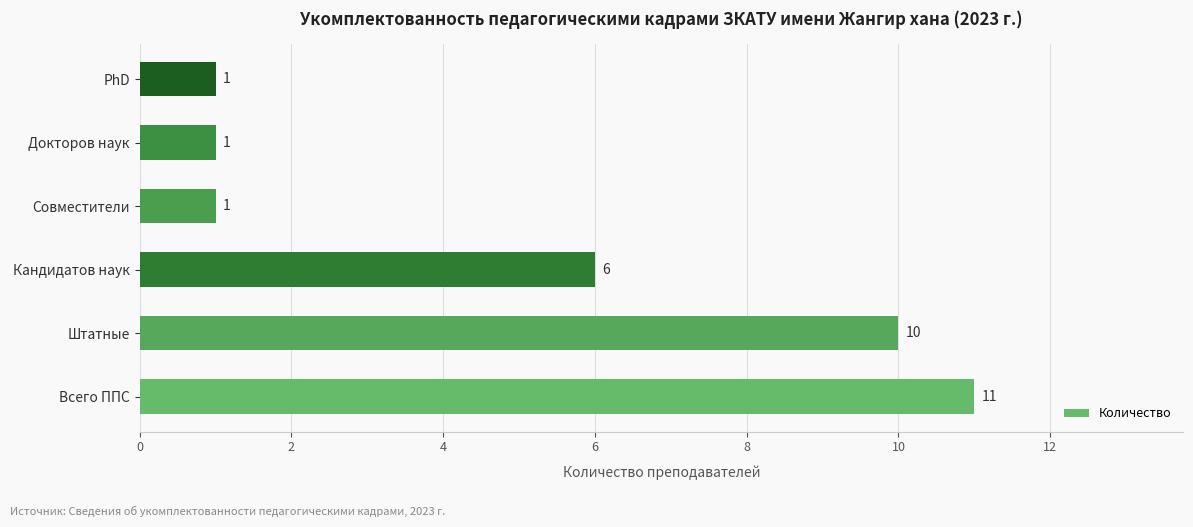

How many series are shown in this chart?

1